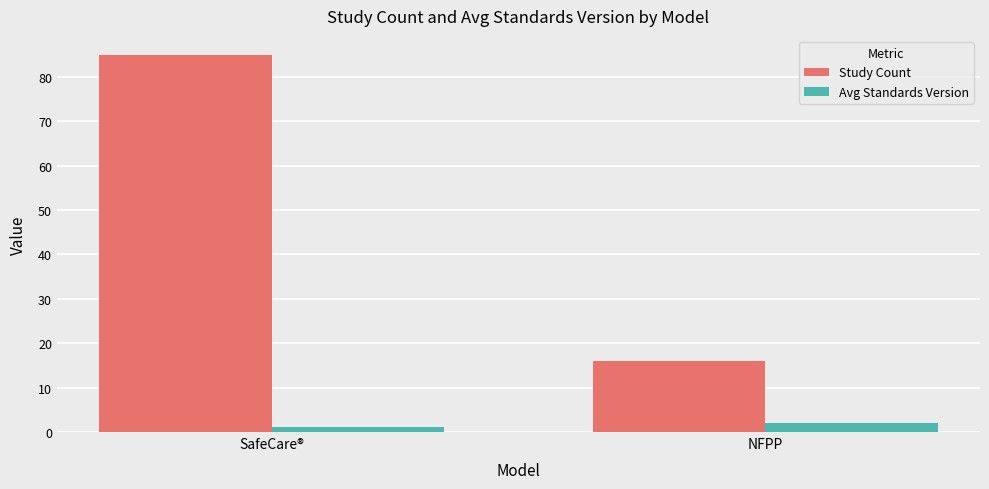

Reading left to right, transcribe all the data shown in this chart.

Study Count: SafeCare®=85.0	NFPP=16.0
Avg Standards Version: SafeCare®=1.1	NFPP=2.0